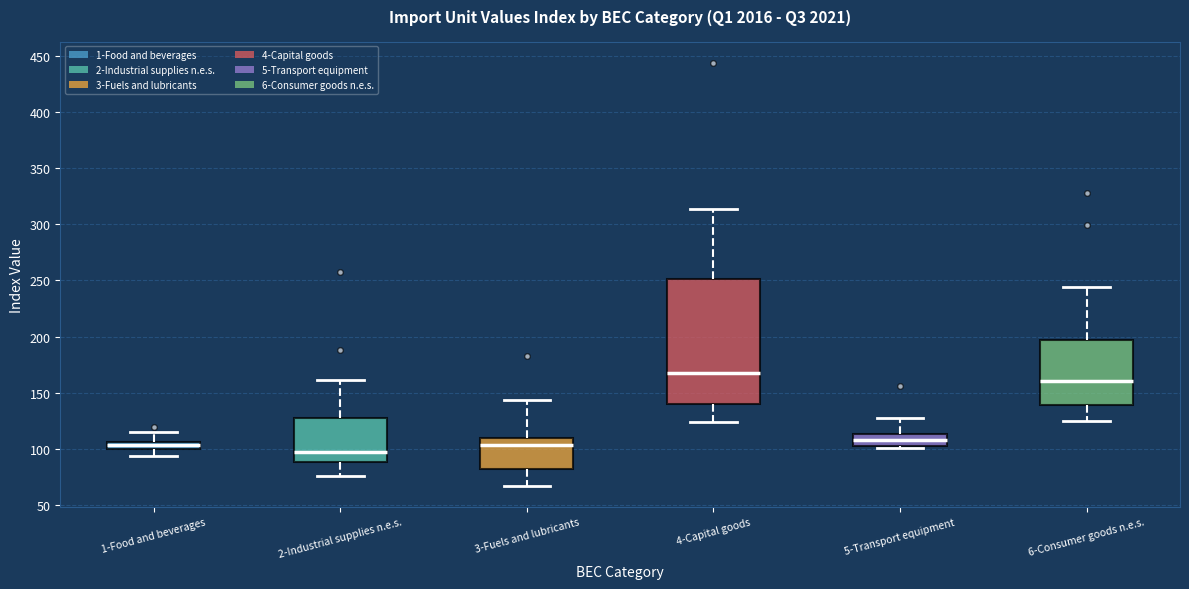

Which box has the lowest median line?

2-Industrial supplies n.e.s.